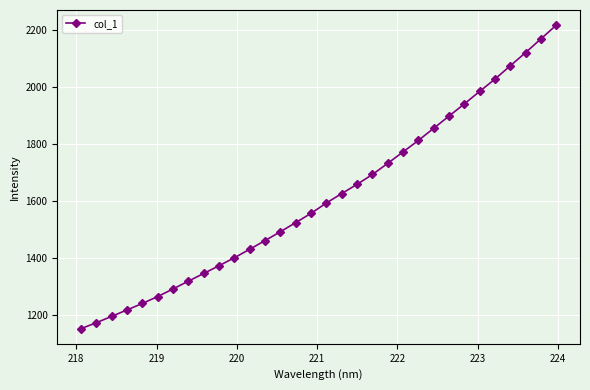

What is the sum of all values?

51613.6